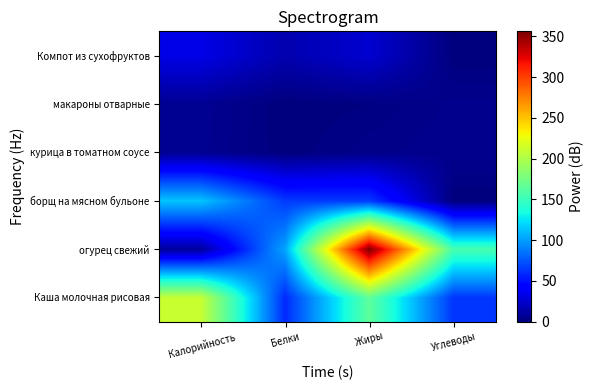

List the series in order of their peak value, lowest first.

курица в томатном соусе, макароны отварные, Компот из сухофруктов, борщ на мясном бульоне, Каша молочная рисовая, огурец свежий